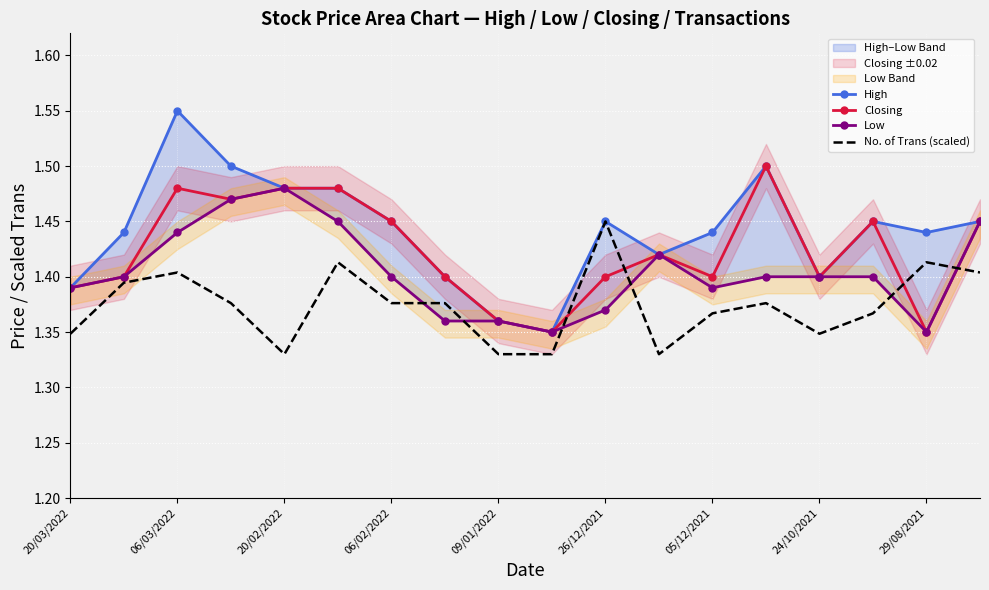

The value of Closing at 09/01/2022 is 0.3. True or false?

False